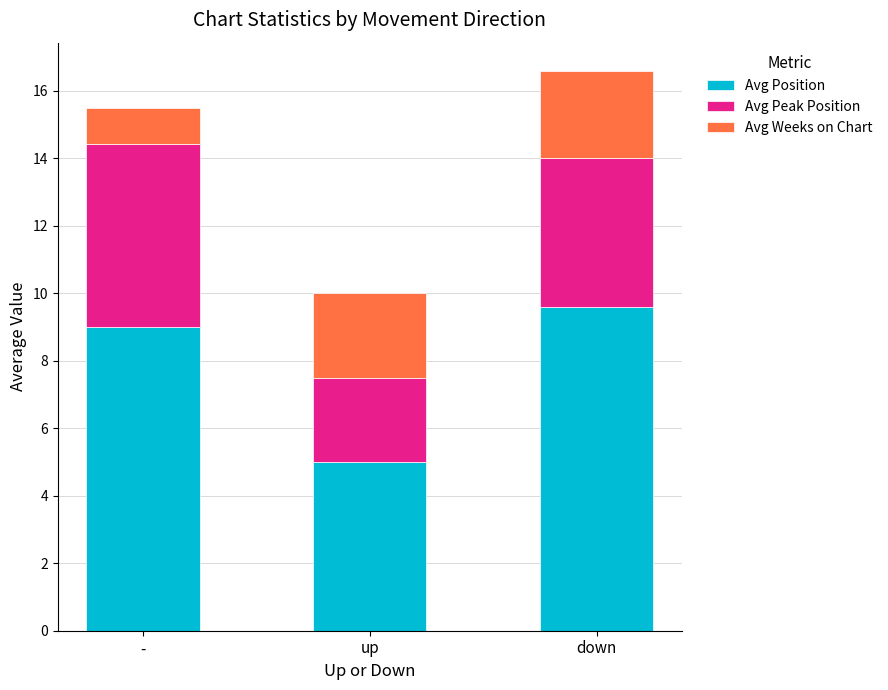

What are all the series names shown in the legend?

Avg Position, Avg Peak Position, Avg Weeks on Chart